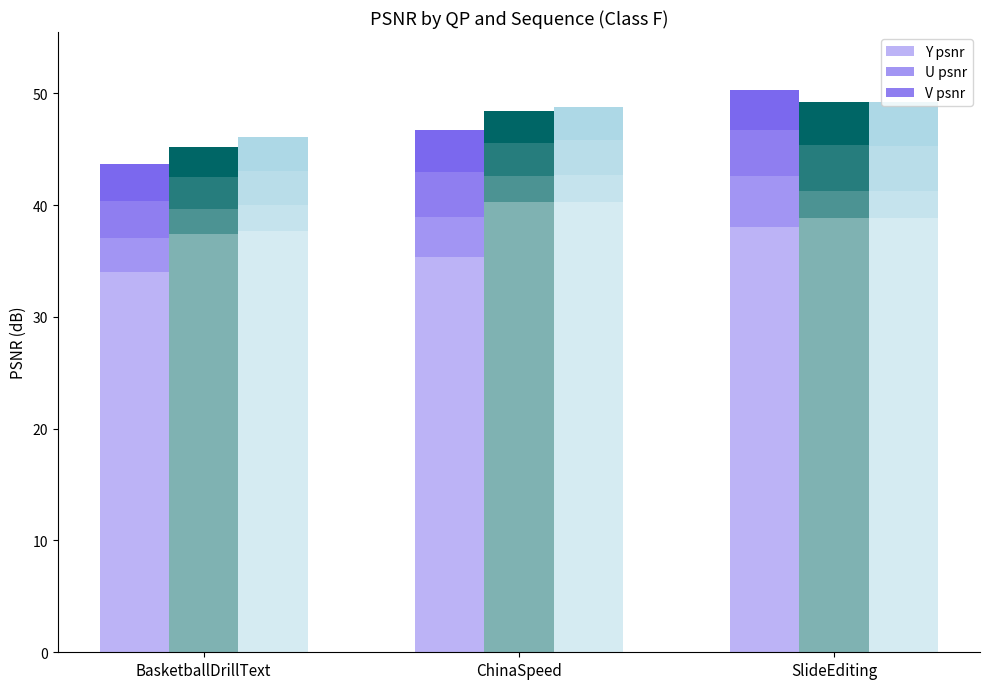

What is the approximate value of Y psnr at SlideEditing?

38.0